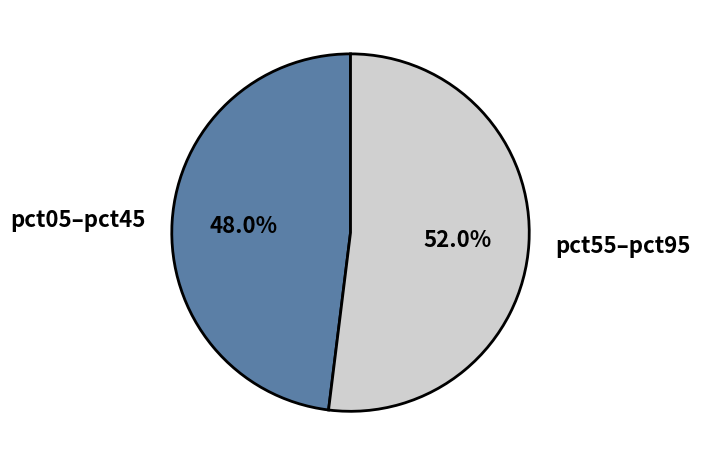

Which category has the smallest portion of the pie?

pct05–pct45